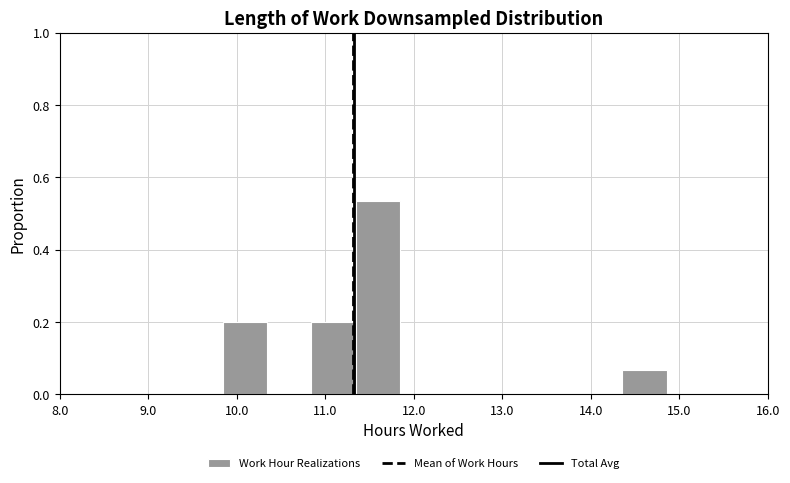

Reading left to right, list every bar in this chart as the range it spans on the x-axis followed by its height. Neither the bar edges nor the heights are printed on the chart, so give them approximately, as read against the axes.

9.8 to 10.3: 0.20
10.3 to 10.8: 0
10.8 to 11.3: 0.20
11.3 to 11.8: 0.54
11.8 to 12.4: 0
12.4 to 12.9: 0
12.9 to 13.4: 0
13.4 to 13.9: 0
13.9 to 14.4: 0
14.4 to 14.9: 0.06